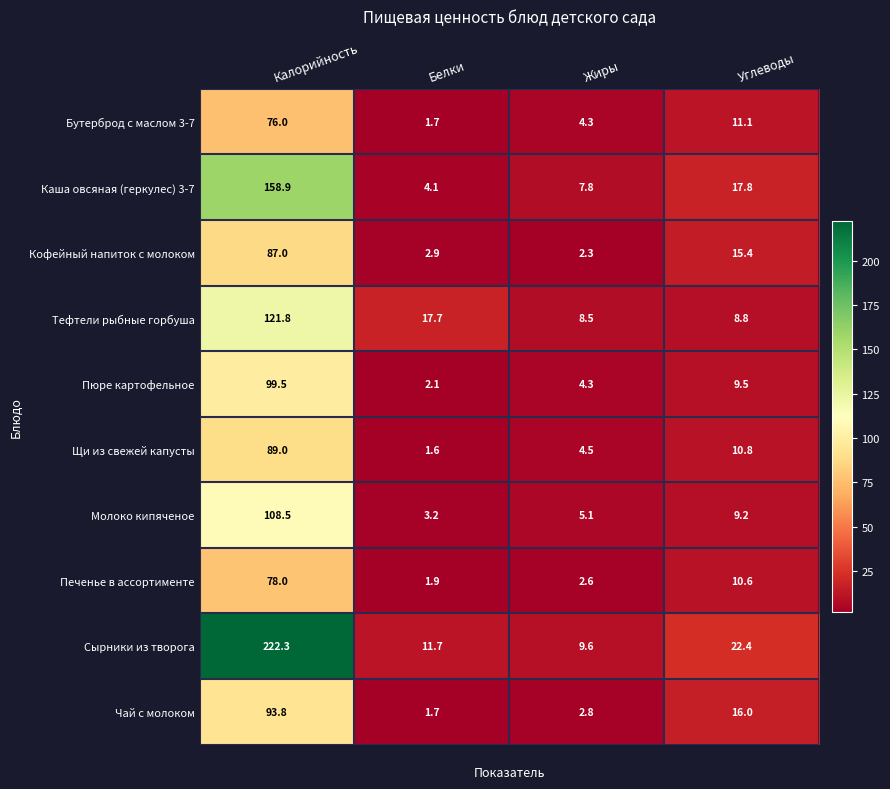

How many categories are shown in the chart?

4